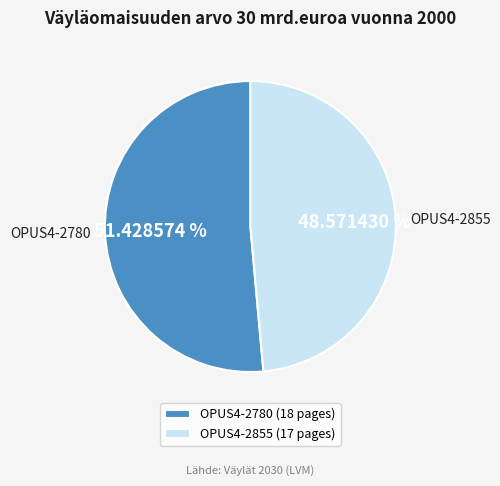

To the nearest percent, what portion does OPUS4-2780 represent?

51%